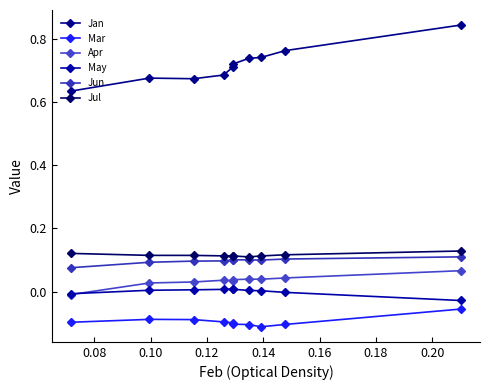

Rank the series by their maximum value, from highest to lowest.

Jan, Jul, Jun, Apr, May, Mar